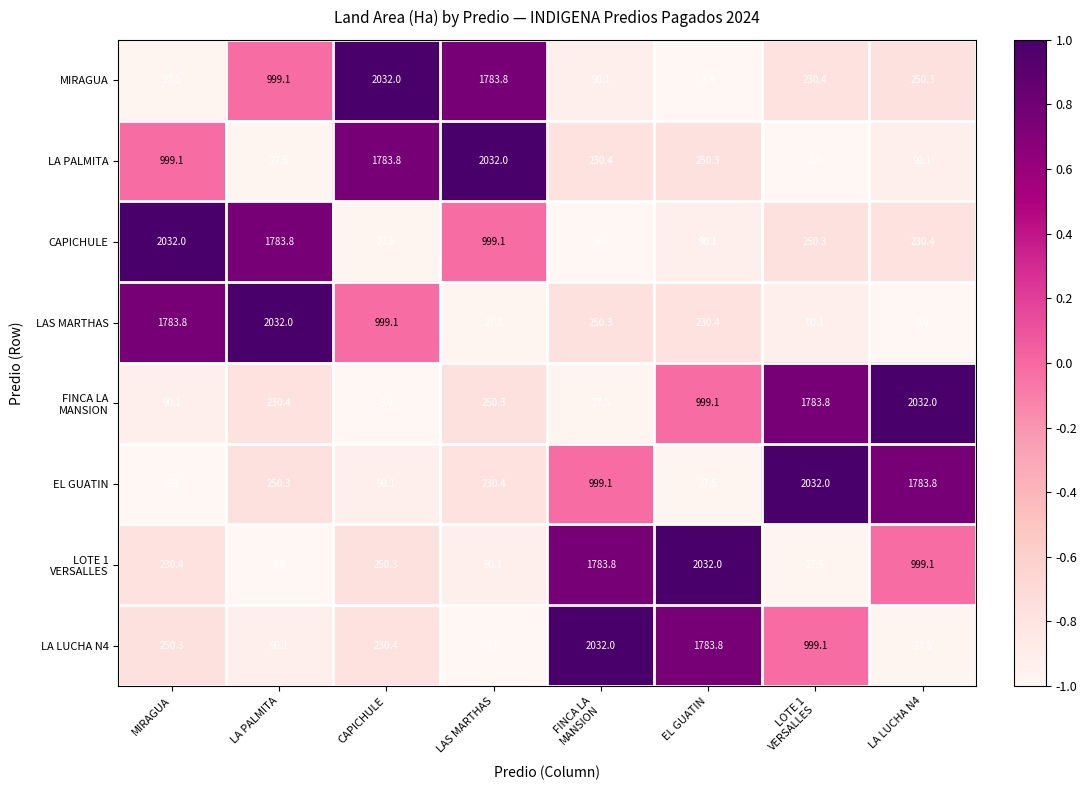

What is the minimum value shown in the chart?

8.9